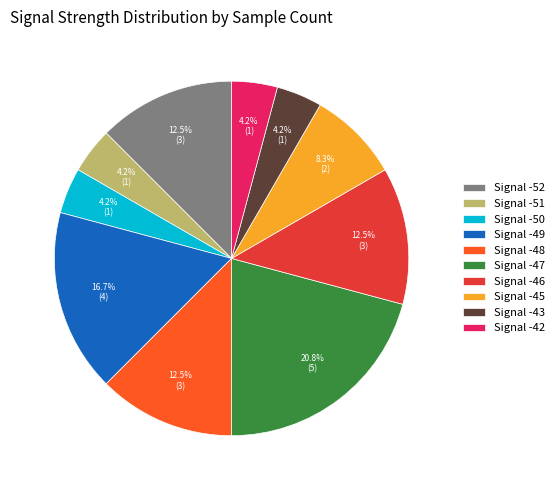

Is there any slice that represents more than half of the pie?

No